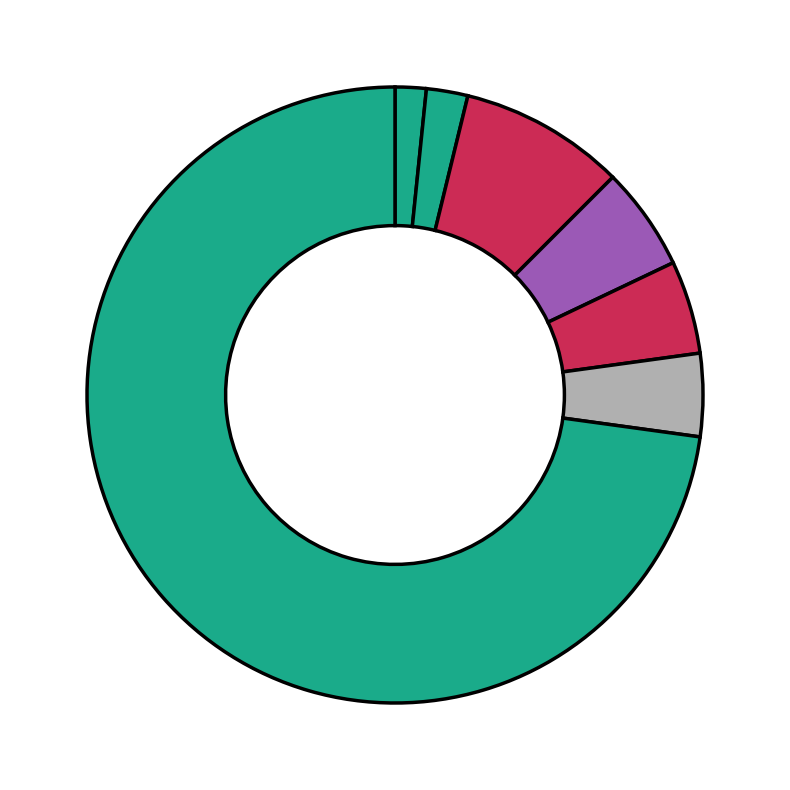

To the nearest percent, what is the average slice percentage?

14%